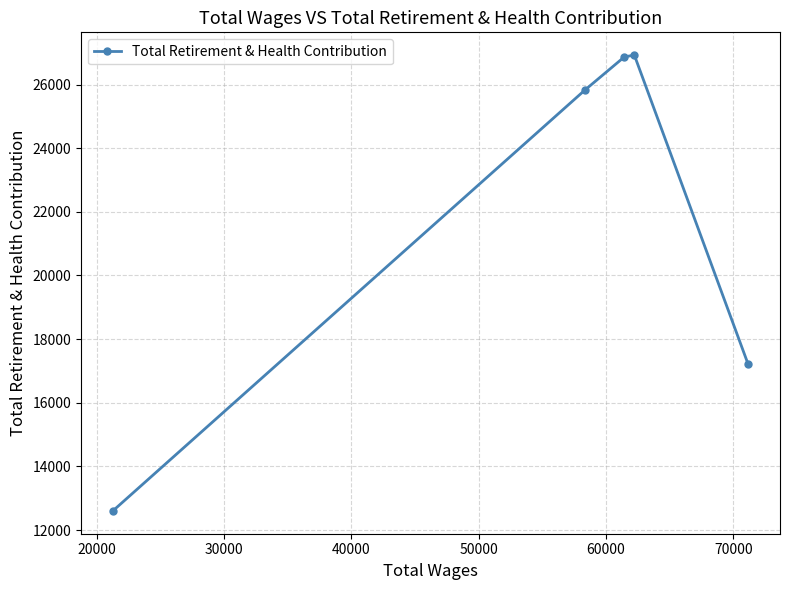

How many lines are shown in the chart?

1